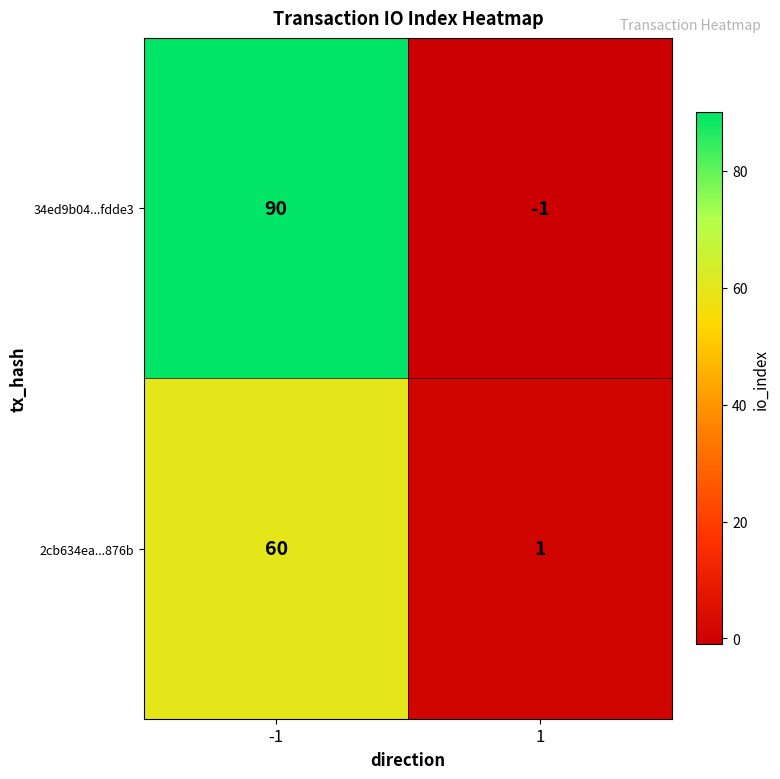

What is the difference between the maximum and minimum values in the 34ed9b04...fdde3 series?

91